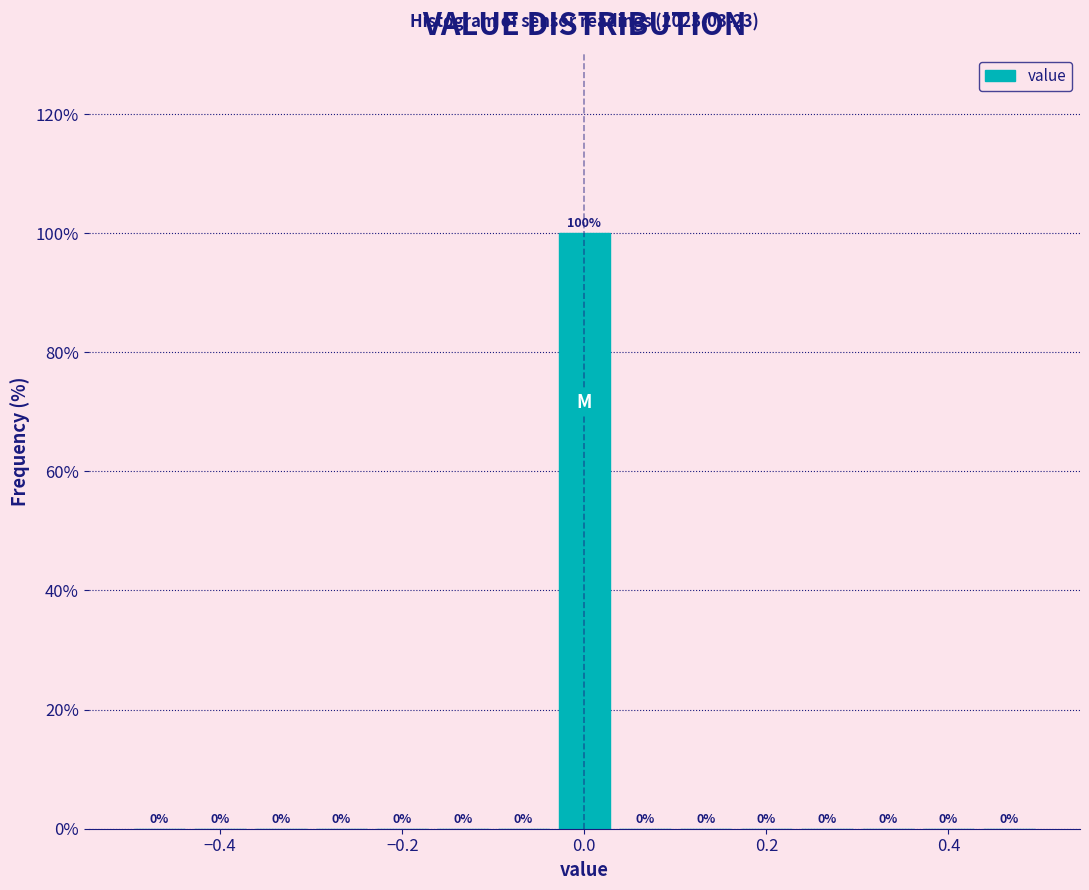

Read against the x-axis, roughly where is the centre of the tallest bar?

0.00